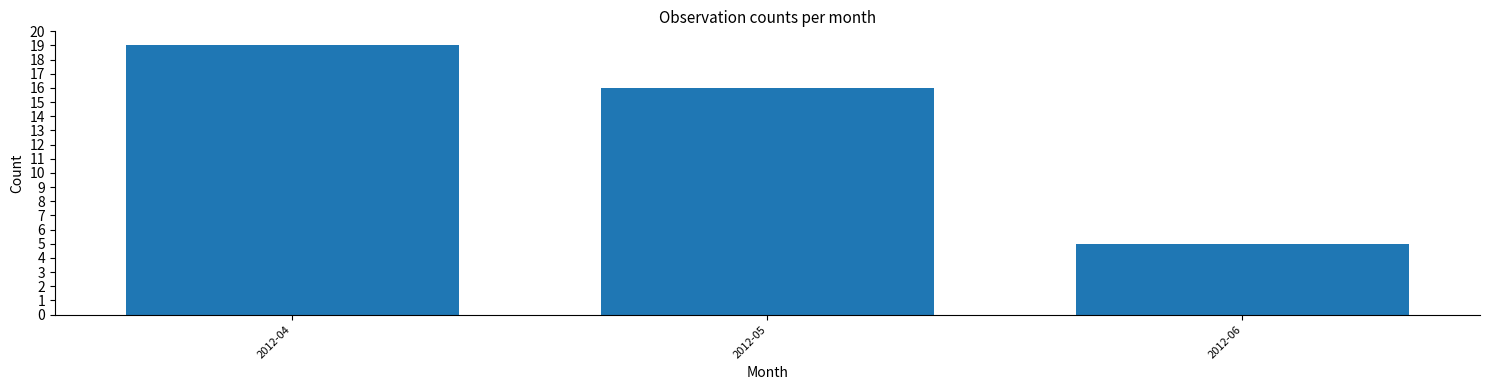

Reading right to left, transcribe all the data shown in this chart.

2012-06=5	2012-05=16	2012-04=19